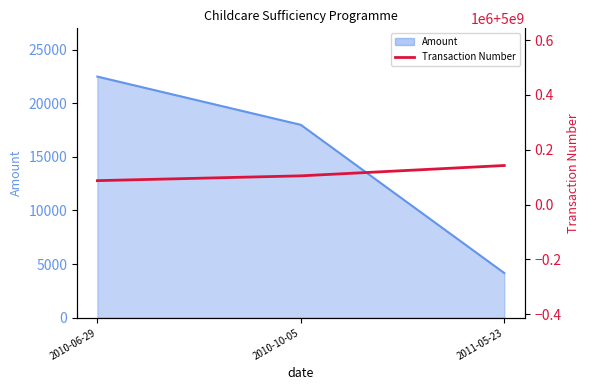

Is it true that the value at 2011-05-23 is 2981146992?

False